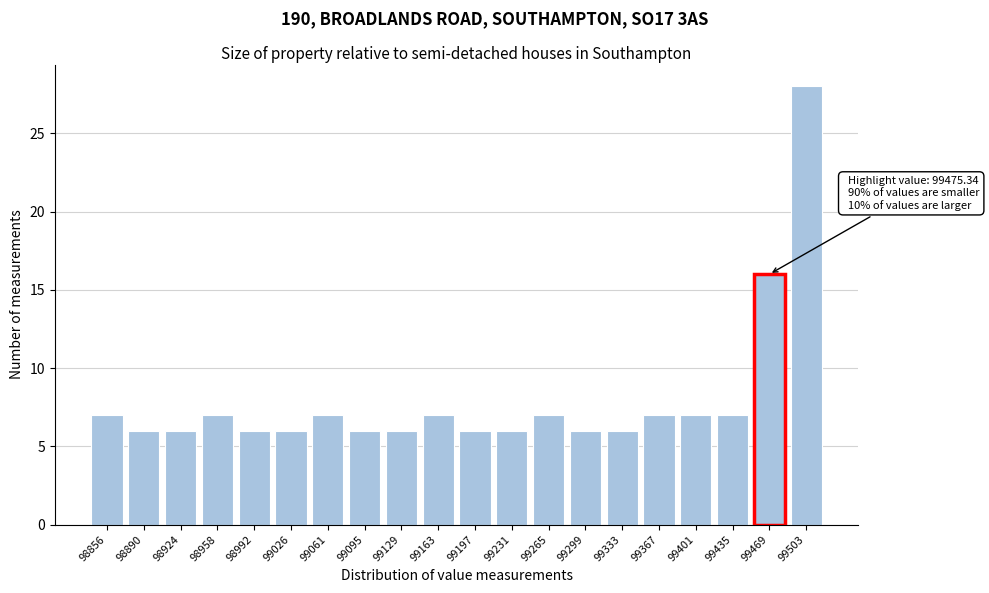

Reading left to right, list all the values displayed in this chart.

7	6	6	7	6	6	7	6	6	7	6	6	7	6	6	7	7	7	16	28